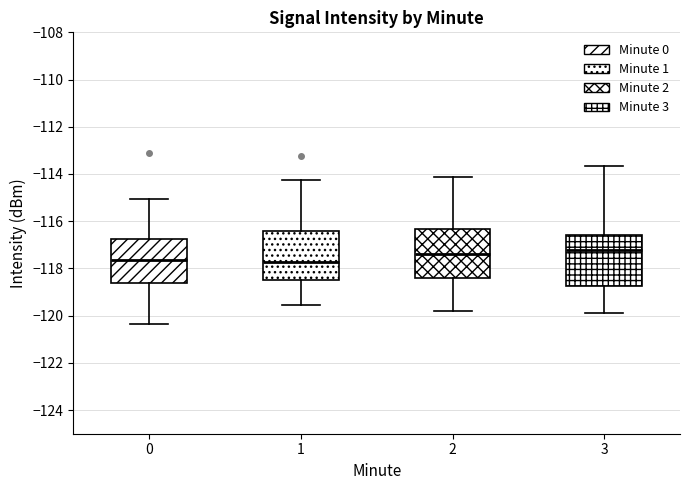

Where does the lower whisker of the box at x = 1 end on the y-axis? The values are not printed on the chart, so give them approximately, as read against the axis.

-119.6